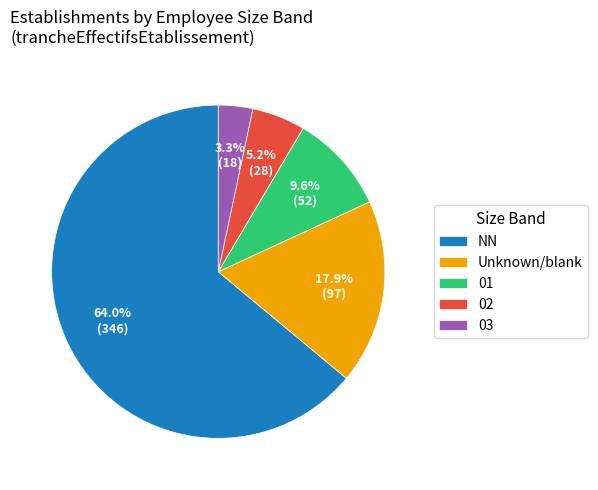

Which category has the biggest portion of the pie?

NN